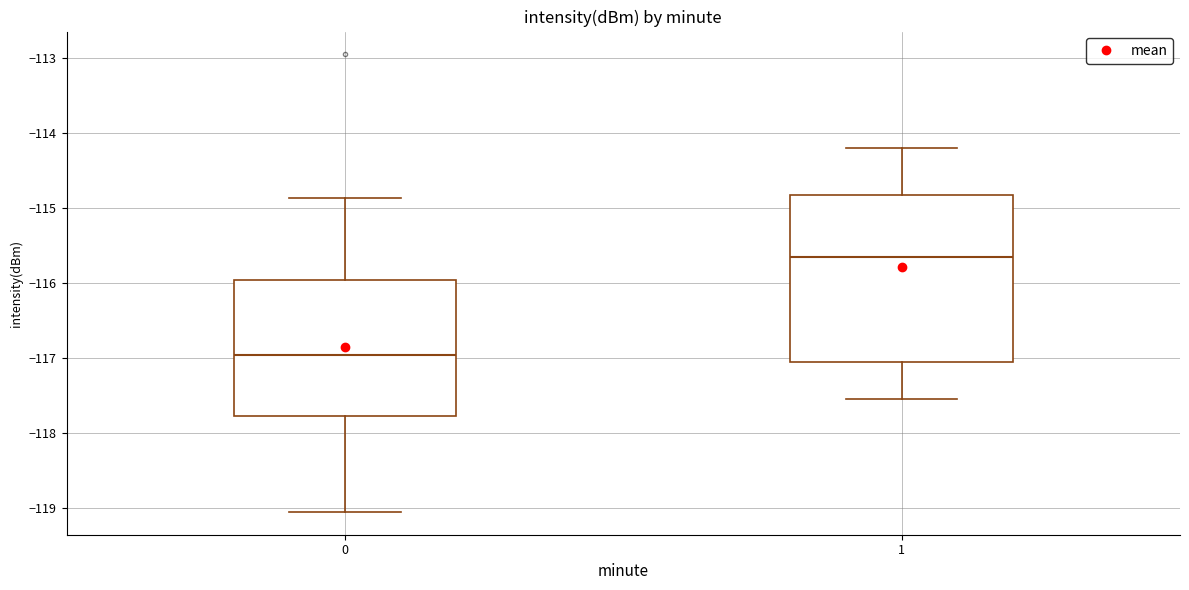

Reading left to right, transcribe this box plot: for each box, give where its median line is, the range the box spans, and where its two whiskers end, as read against the y-axis. The values are not printed on the chart, so give them approximately, as read against the axis.

0: median -117.0, box -117.8 to -116.0, whiskers -119.1 to -114.9
1: median -115.6, box -117.1 to -114.8, whiskers -117.6 to -114.2